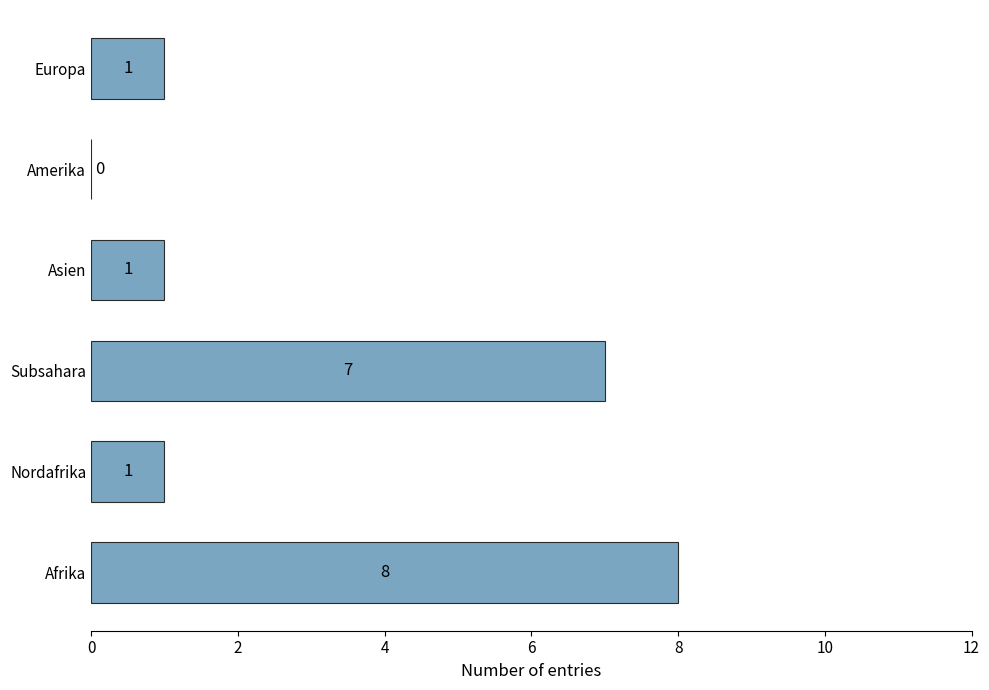

Are the bars horizontal?

Yes